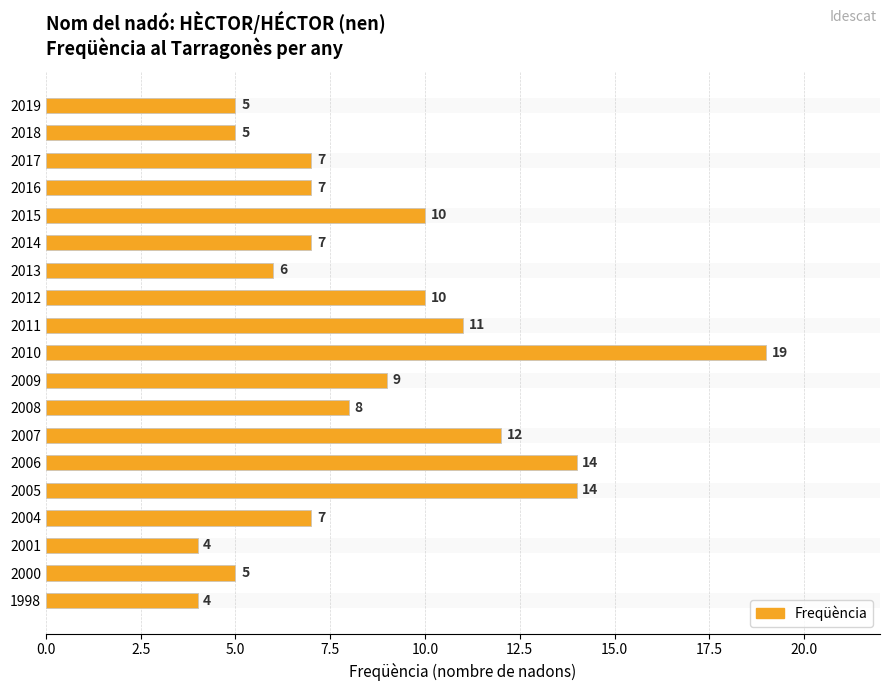

How many values exceed 7?

9